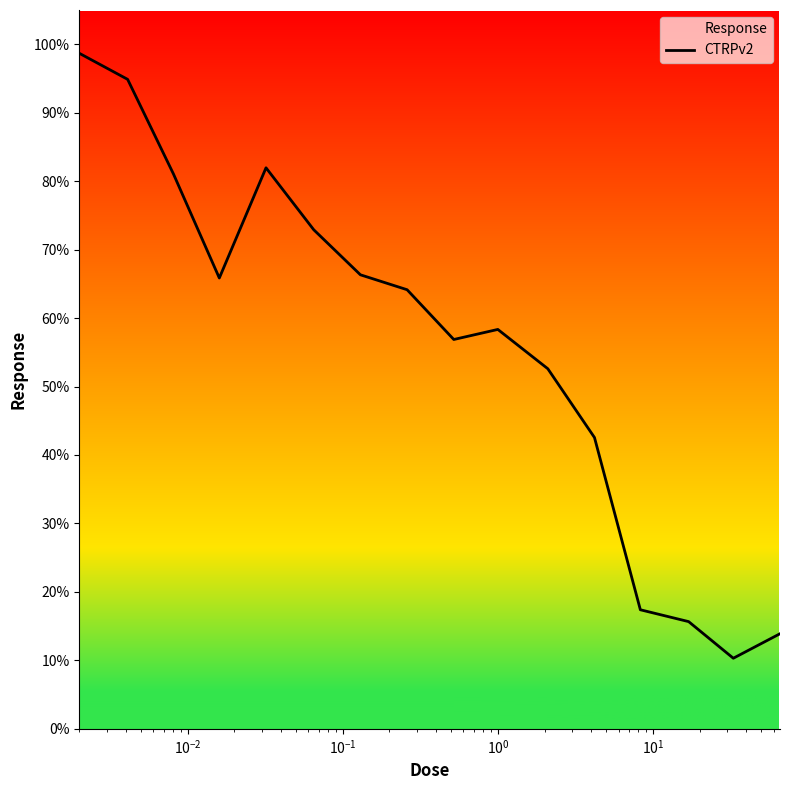

What is the minimum value shown in the chart?

10.3